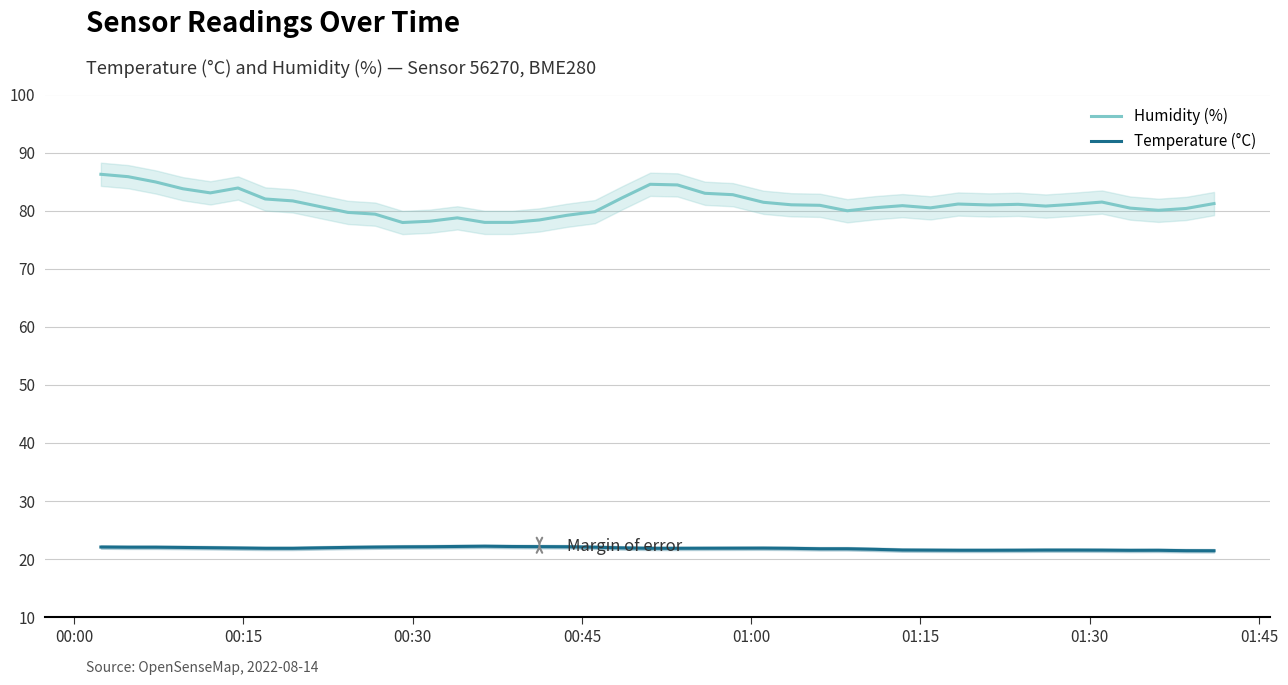

True or false: Temperature (°C) and Humidity (%) intersect in this chart.

False